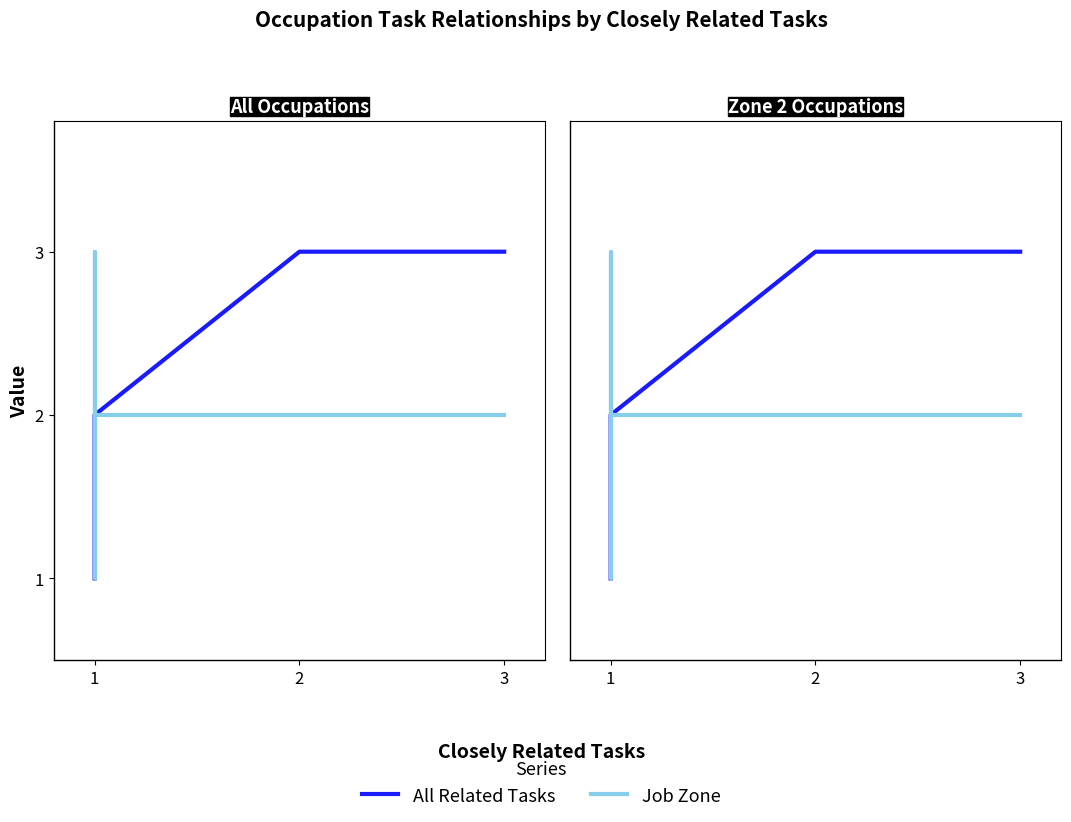

How many Job Zone values are between 2 and 3?

7